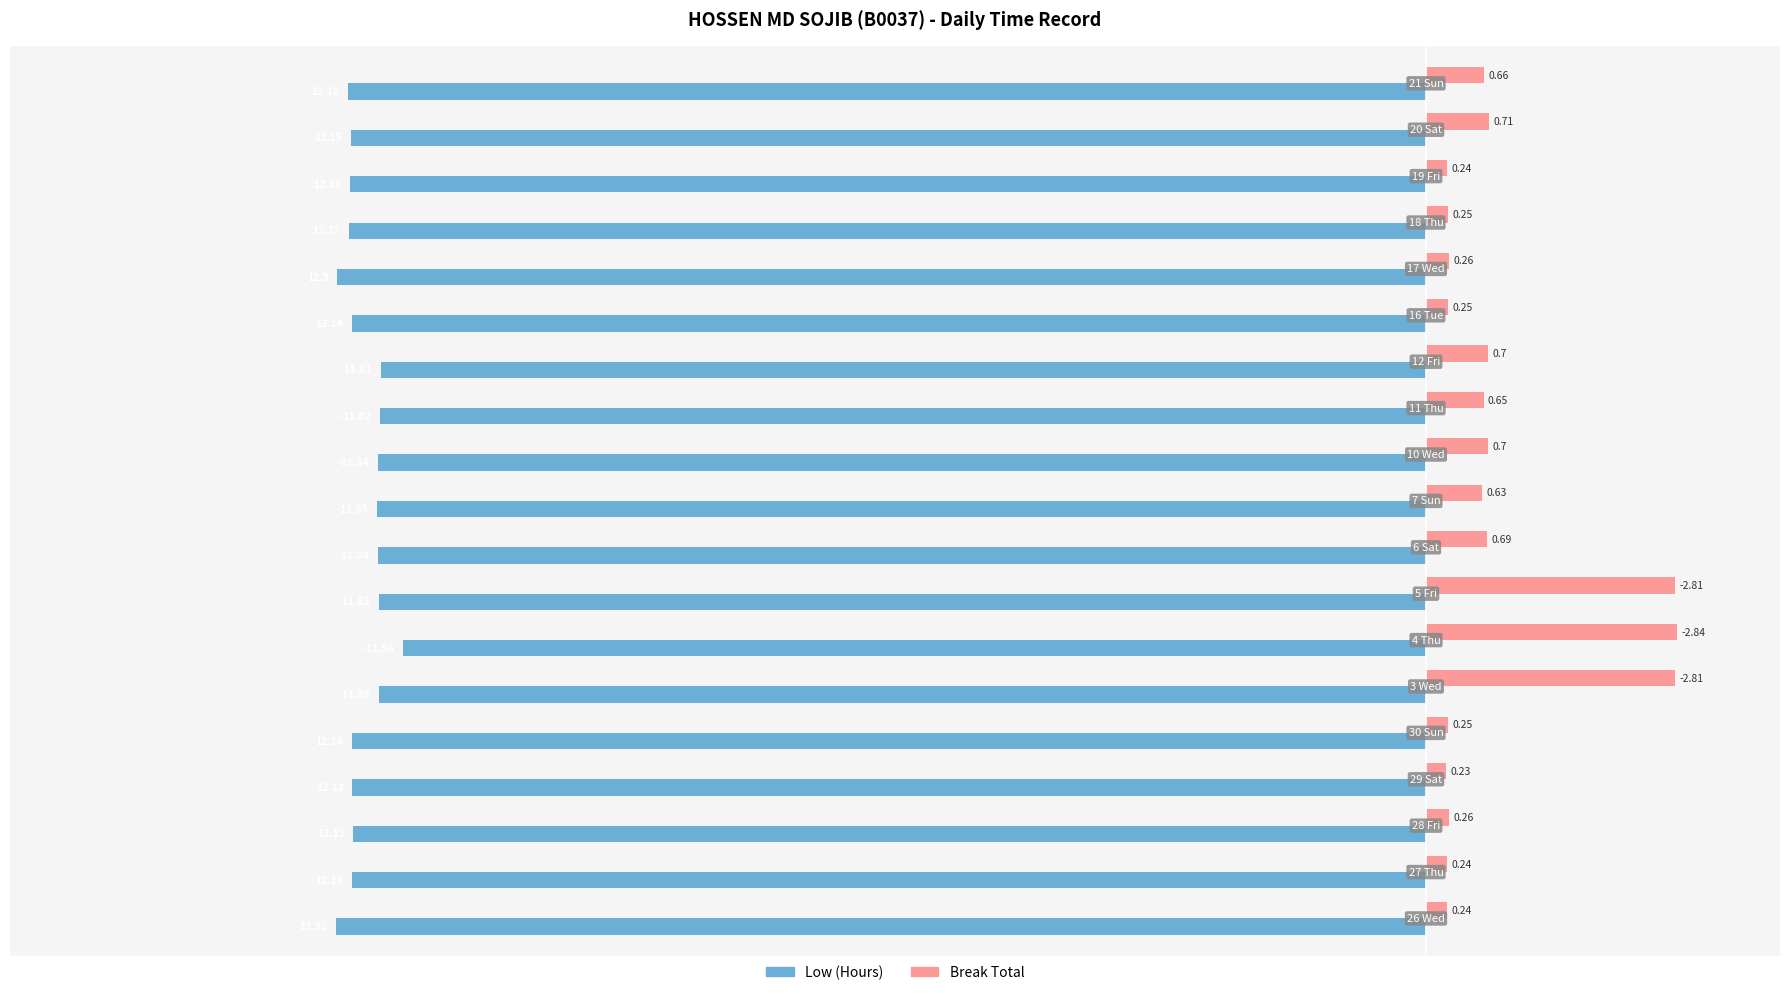

At how many categories does at least one series exceed 2?

3